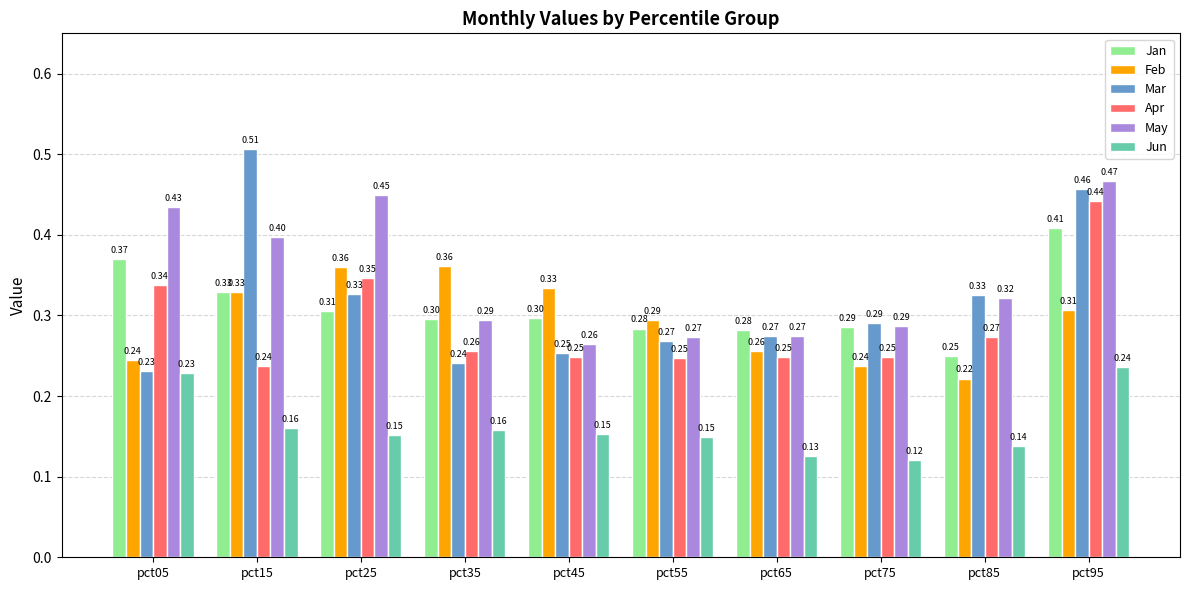

What is the sum of all May values?

3.5